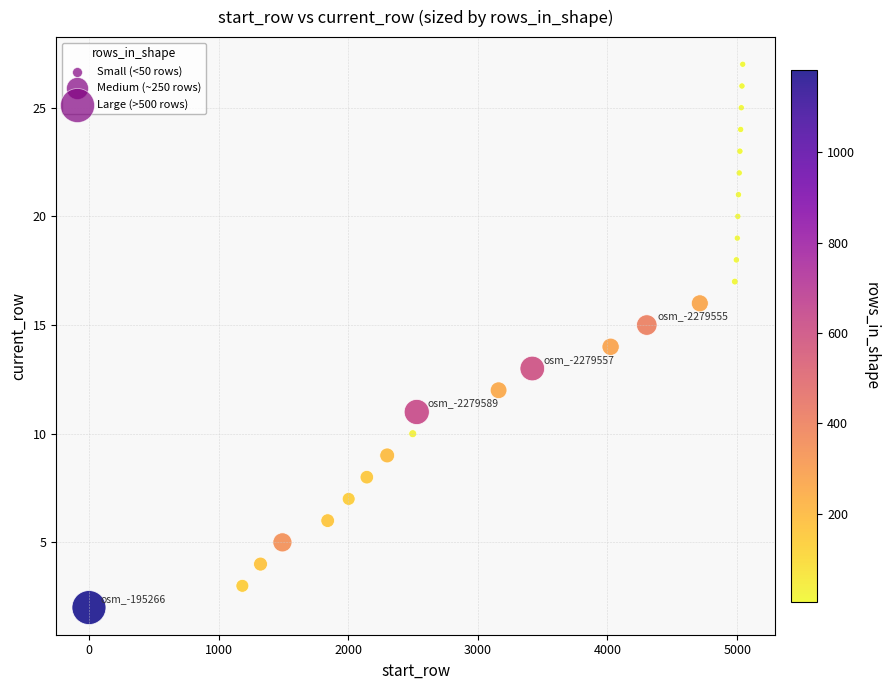

What is the range of X values (max minus min)?

5042